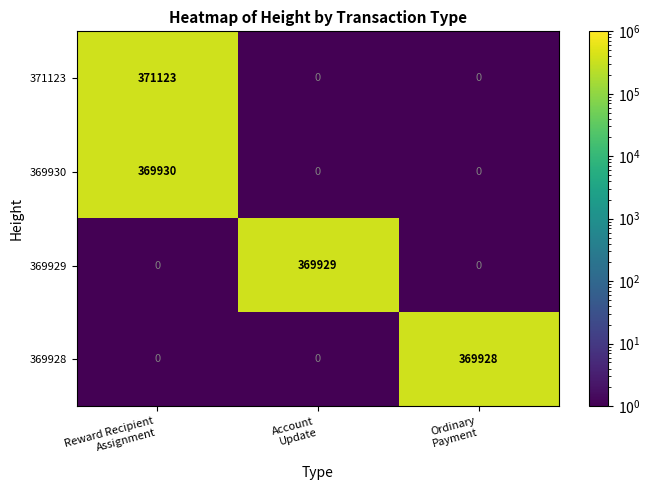

Between Reward Recipient
Assignment and Ordinary
Payment, which series saw the biggest shift?

371123